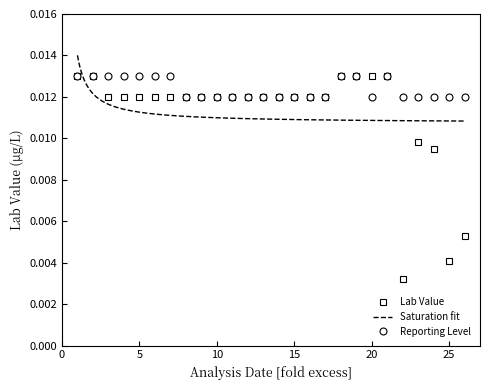

True or false: Lab Value has more than 0 interior local peaks.

True